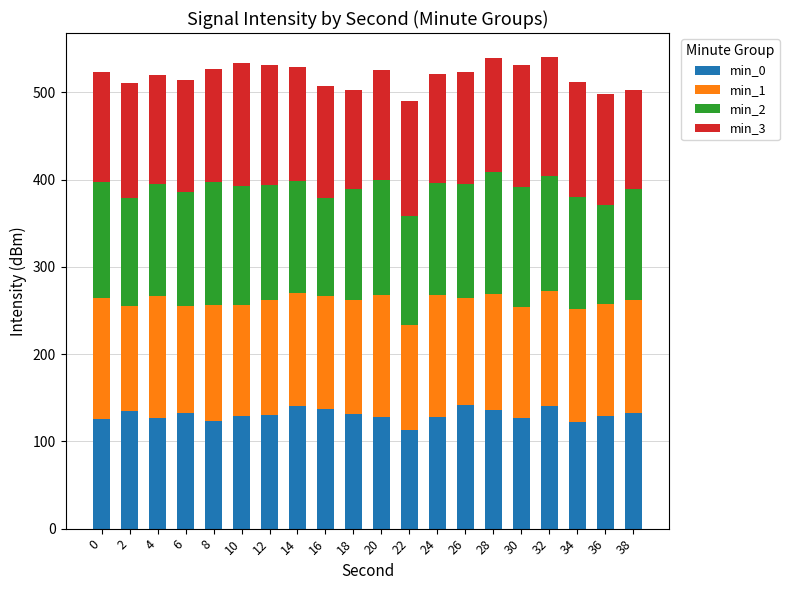

What is the total value across all series at 32?

540.9